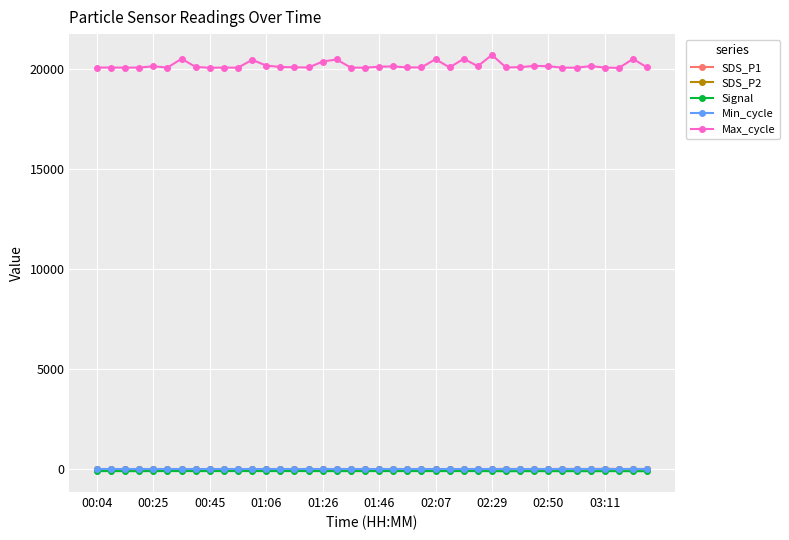

At how many categories does at least one series exceed 5919?

40